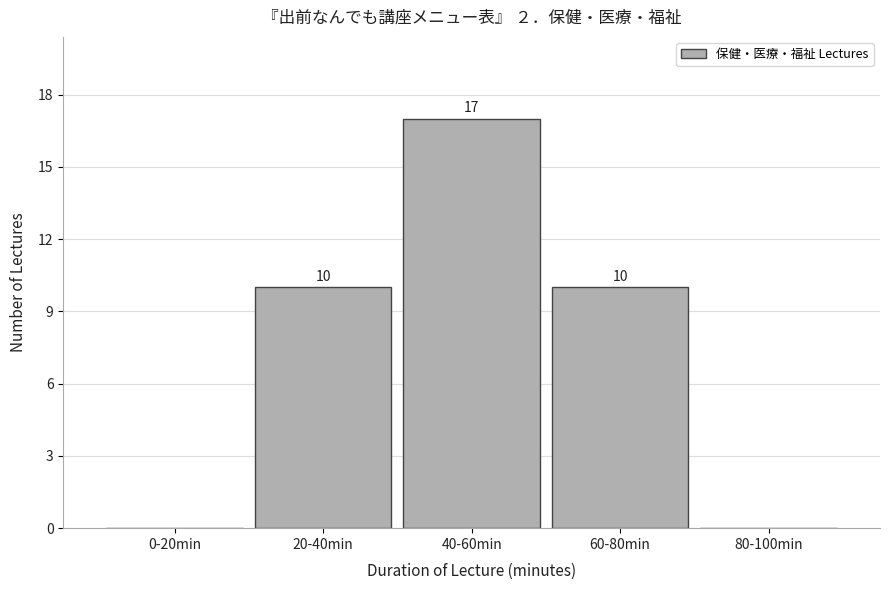

Reading right to left, what are all the values shown in this chart?

80-100min=0	60-80min=10	40-60min=17	20-40min=10	0-20min=0